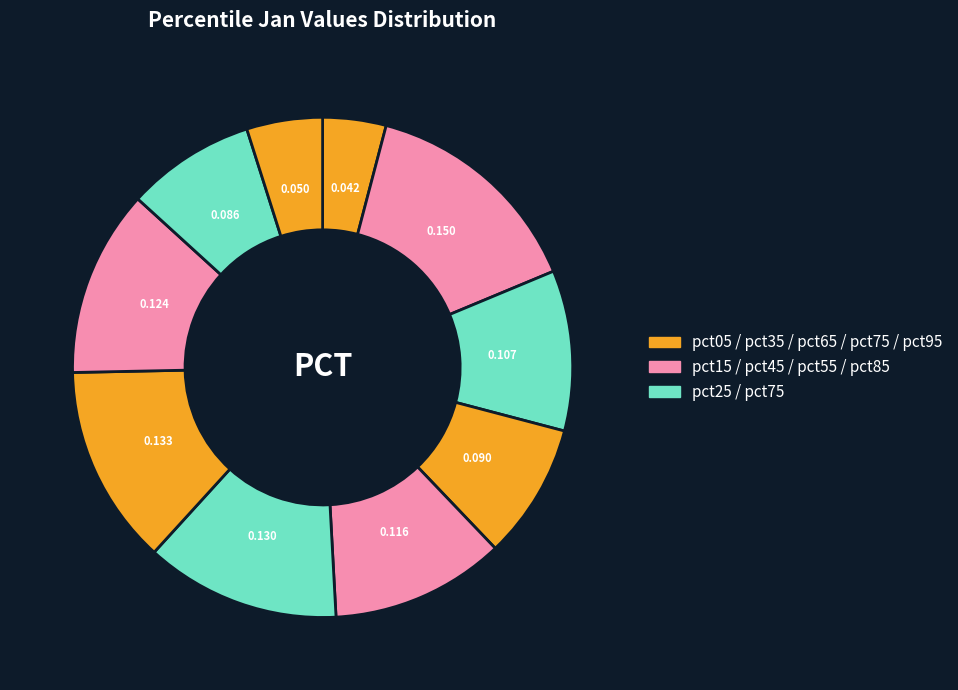

How many slices are in this pie chart?

10